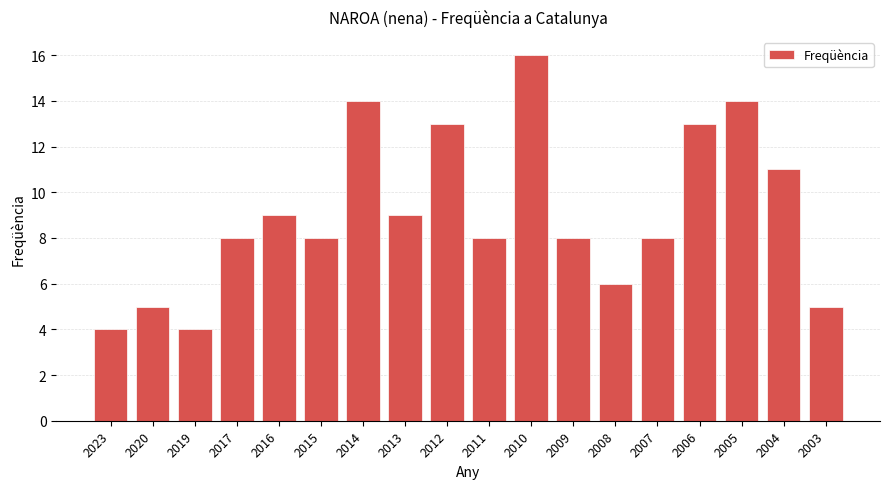

The chart shows a value of 4 at 2019. True or false?

True